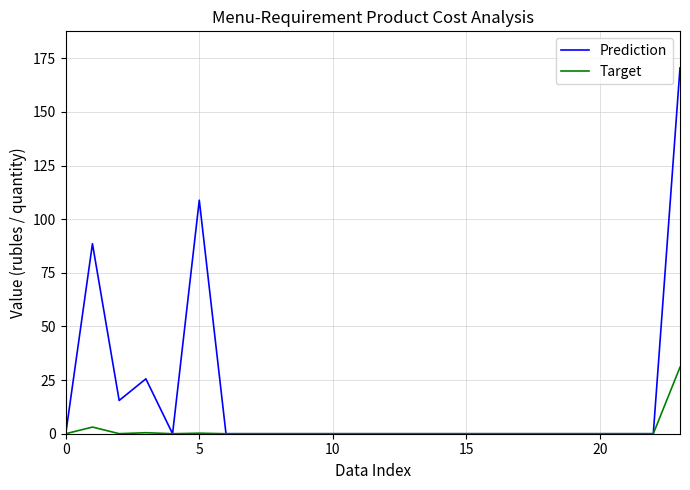

Rank the series by their average value, from highest to lowest.

Prediction, Target